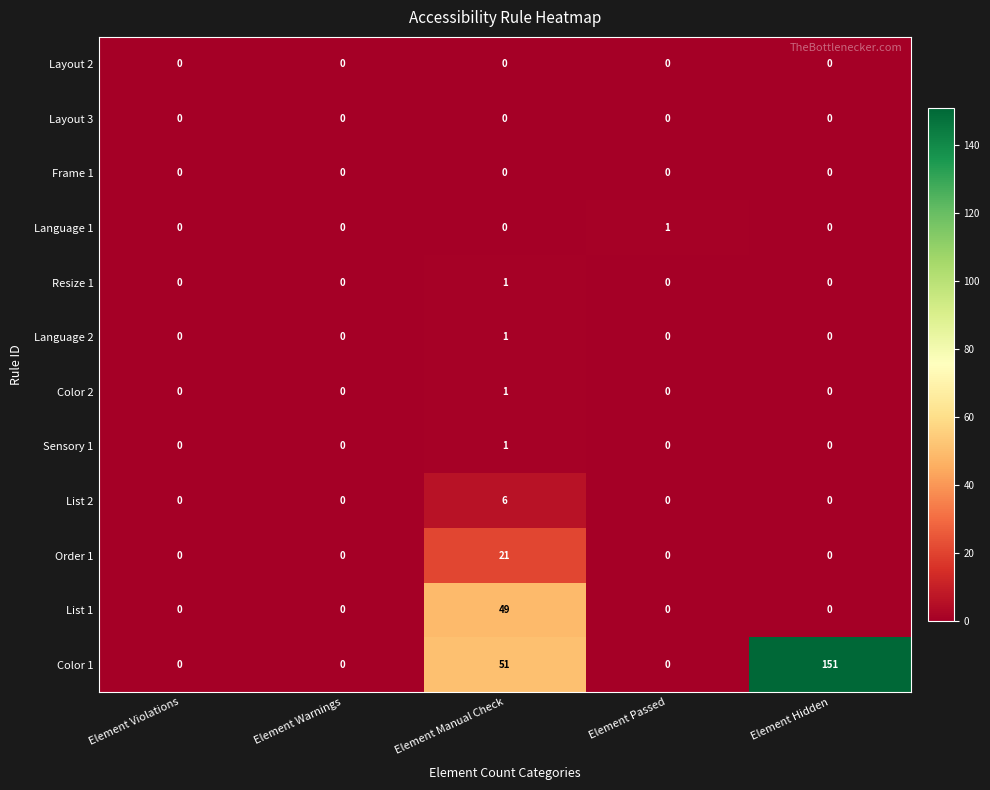

Between Element Violations and Element Hidden, which series saw the biggest shift?

Color 1